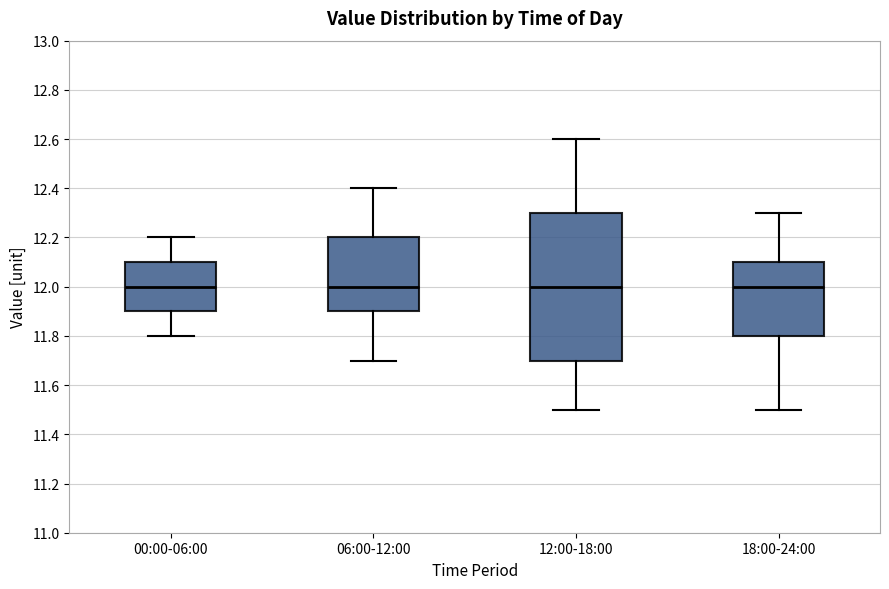

Where does the median line of the box for 00:00-06:00 sit on the y-axis? The values are not printed on the chart, so give them approximately, as read against the axis.

12.0